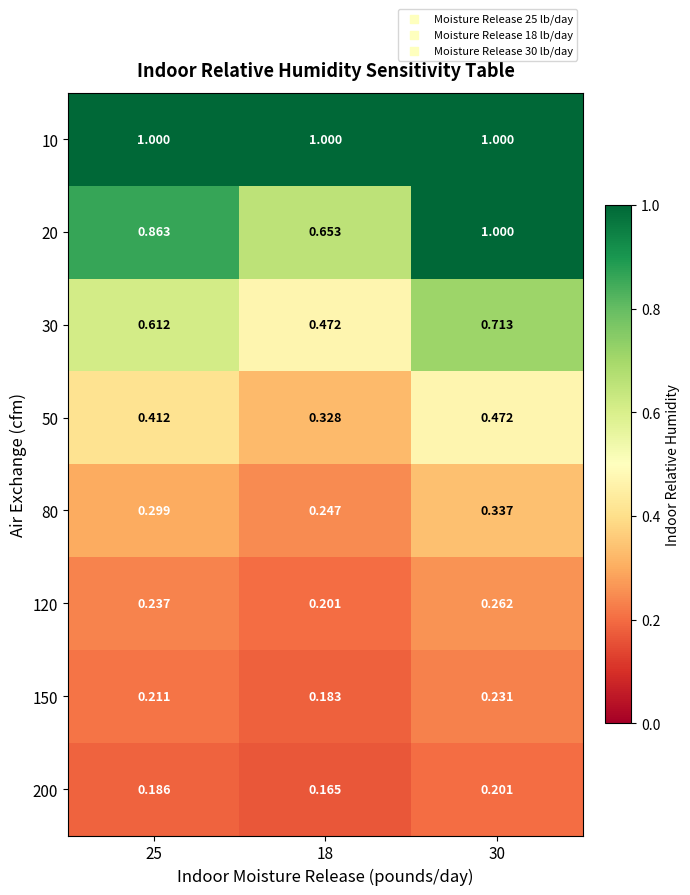

Is the value of 30 at 30 greater than the value of 20 at 18?

Yes